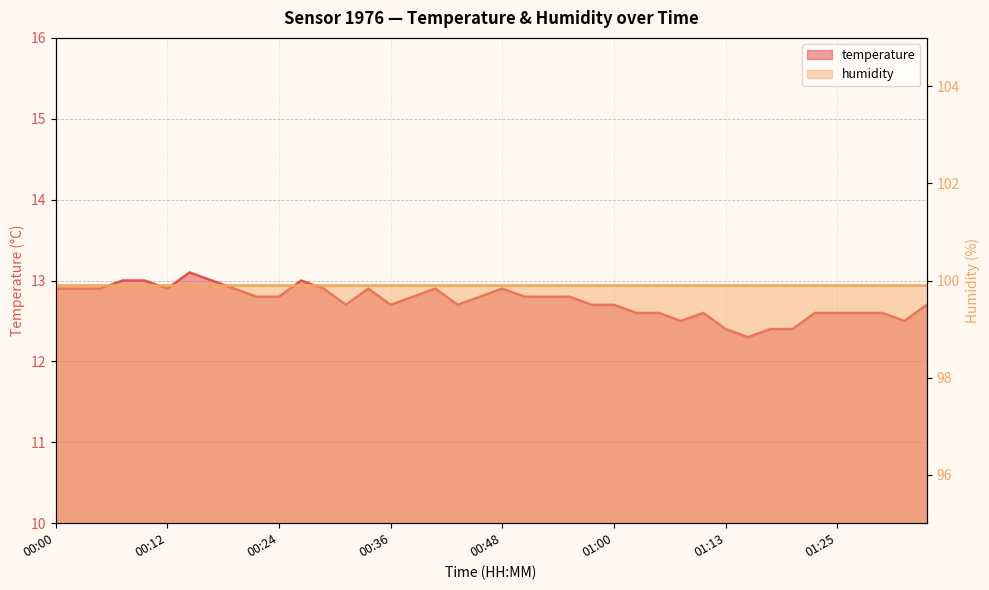

List the labels in order of value, smallest first.

01:15, 01:13, 01:18, 01:20, 01:08, 01:32, 01:03, 01:05, 01:10, 01:23, 01:25, 01:27, 01:30, 00:31, 00:36, 00:43, 00:58, 01:00, 01:35, 00:21, 00:24, 00:38, 00:46, 00:51, 00:53, 00:56, 00:00, 00:02, 00:04, 00:12, 00:19, 00:29, 00:34, 00:41, 00:48, 00:07, 00:09, 00:17, 00:26, 00:14